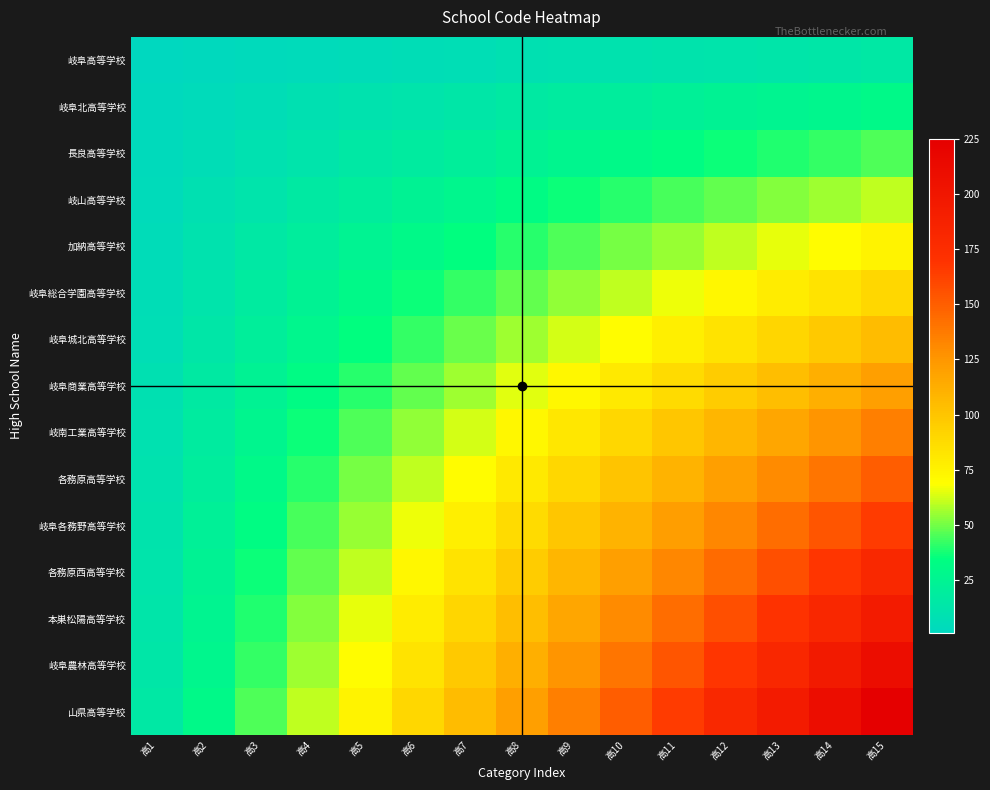

Reading left to right, what are all the values shown in this chart?

岐阜高等学校: 高1=1	高2=2	高3=3	高4=4	高5=5	高6=6	高7=7	高8=8	高9=9	高10=10	高11=11	高12=12	高13=13	高14=14	高15=15
岐阜北高等学校: 高1=2	高2=4	高3=6	高4=8	高5=10	高6=12	高7=14	高8=16	高9=18	高10=20	高11=22	高12=24	高13=26	高14=28	高15=30
長良高等学校: 高1=3	高2=6	高3=9	高4=12	高5=15	高6=18	高7=21	高8=24	高9=27	高10=30	高11=33	高12=36	高13=39	高14=42	高15=45
岐山高等学校: 高1=4	高2=8	高3=12	高4=16	高5=20	高6=24	高7=28	高8=32	高9=36	高10=40	高11=44	高12=48	高13=52	高14=56	高15=60
加納高等学校: 高1=5	高2=10	高3=15	高4=20	高5=25	高6=30	高7=35	高8=40	高9=45	高10=50	高11=55	高12=60	高13=65	高14=70	高15=75
岐阜総合学園高等学校: 高1=6	高2=12	高3=18	高4=24	高5=30	高6=36	高7=42	高8=48	高9=54	高10=60	高11=66	高12=72	高13=78	高14=84	高15=90
岐阜城北高等学校: 高1=7	高2=14	高3=21	高4=28	高5=35	高6=42	高7=49	高8=56	高9=63	高10=70	高11=77	高12=84	高13=91	高14=98	高15=105
岐阜商業高等学校: 高1=8	高2=16	高3=24	高4=32	高5=40	高6=48	高7=56	高8=64	高9=72	高10=80	高11=88	高12=96	高13=104	高14=112	高15=120
岐南工業高等学校: 高1=9	高2=18	高3=27	高4=36	高5=45	高6=54	高7=63	高8=72	高9=81	高10=90	高11=99	高12=108	高13=117	高14=126	高15=135
各務原高等学校: 高1=10	高2=20	高3=30	高4=40	高5=50	高6=60	高7=70	高8=80	高9=90	高10=100	高11=110	高12=120	高13=130	高14=140	高15=150
岐阜各務野高等学校: 高1=11	高2=22	高3=33	高4=44	高5=55	高6=66	高7=77	高8=88	高9=99	高10=110	高11=121	高12=132	高13=143	高14=154	高15=165
各務原西高等学校: 高1=12	高2=24	高3=36	高4=48	高5=60	高6=72	高7=84	高8=96	高9=108	高10=120	高11=132	高12=144	高13=156	高14=168	高15=180
本巣松陽高等学校: 高1=13	高2=26	高3=39	高4=52	高5=65	高6=78	高7=91	高8=104	高9=117	高10=130	高11=143	高12=156	高13=169	高14=182	高15=195
岐阜農林高等学校: 高1=14	高2=28	高3=42	高4=56	高5=70	高6=84	高7=98	高8=112	高9=126	高10=140	高11=154	高12=168	高13=182	高14=196	高15=210
山県高等学校: 高1=15	高2=30	高3=45	高4=60	高5=75	高6=90	高7=105	高8=120	高9=135	高10=150	高11=165	高12=180	高13=195	高14=210	高15=225